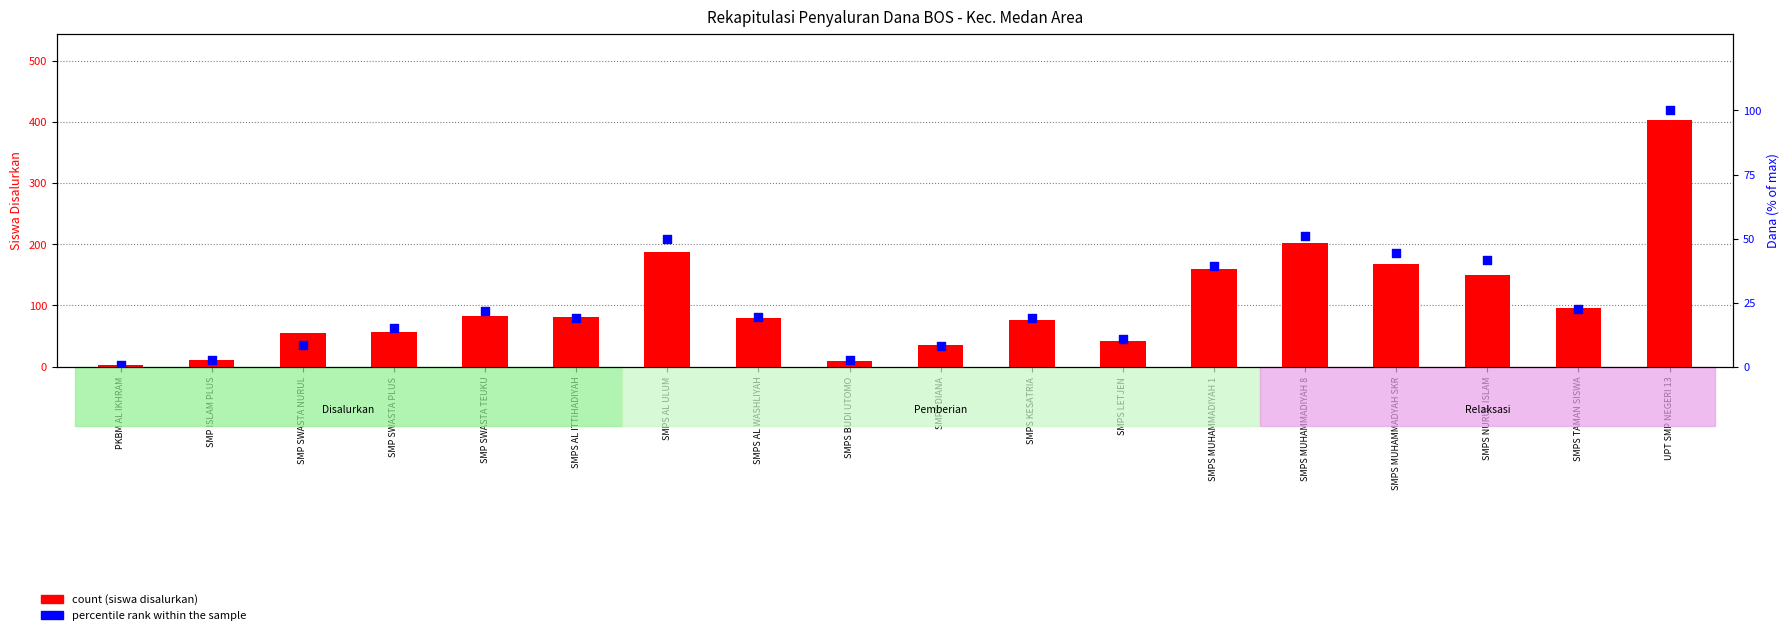

Which series contains the highest Y value?

count (siswa disalurkan)